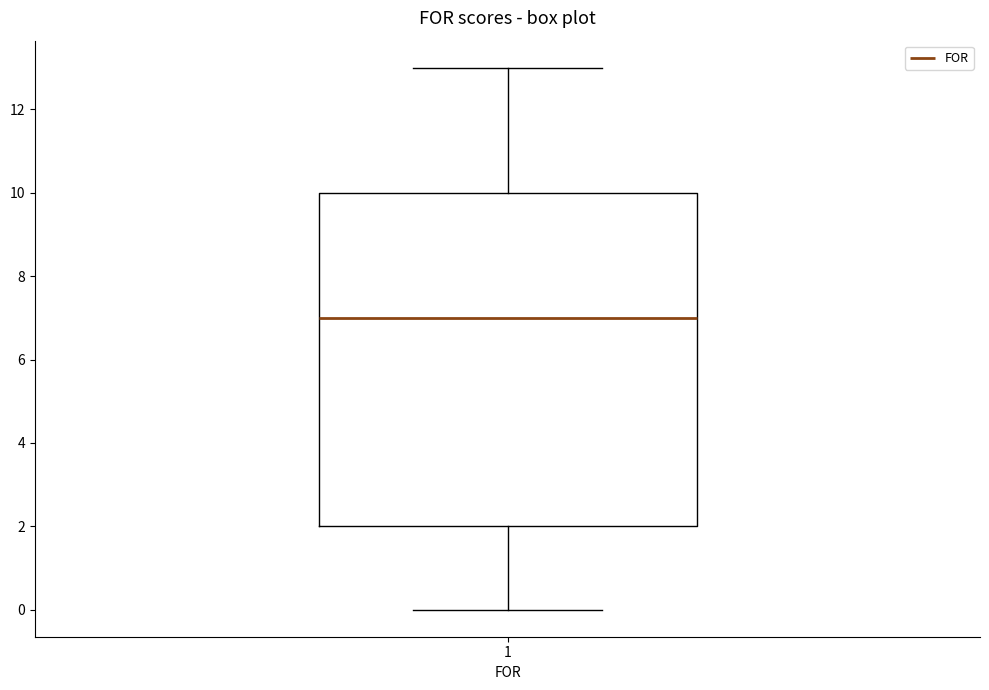

Transcribe this box plot: give where the median line is, the range the box spans, and where the two whiskers end, as read against the y-axis. The values are not printed on the chart, so give them approximately, as read against the axis.

median 7, box 2 to 10, whiskers 0 to 13